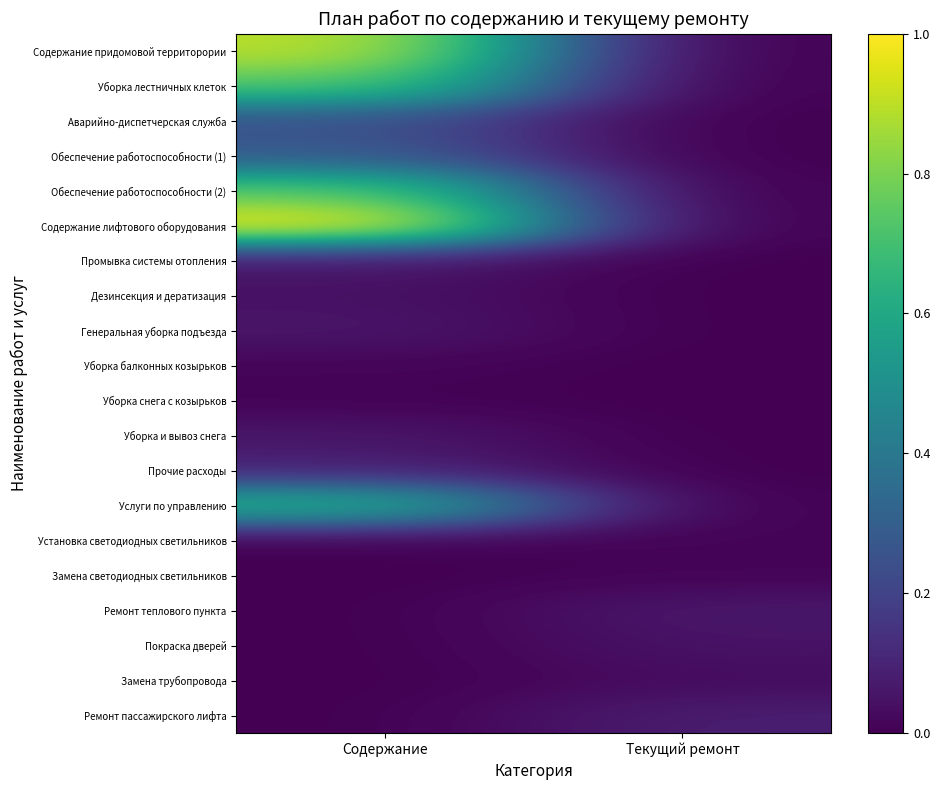

Which series has the largest range (max minus min)?

Содержание лифтового оборудования